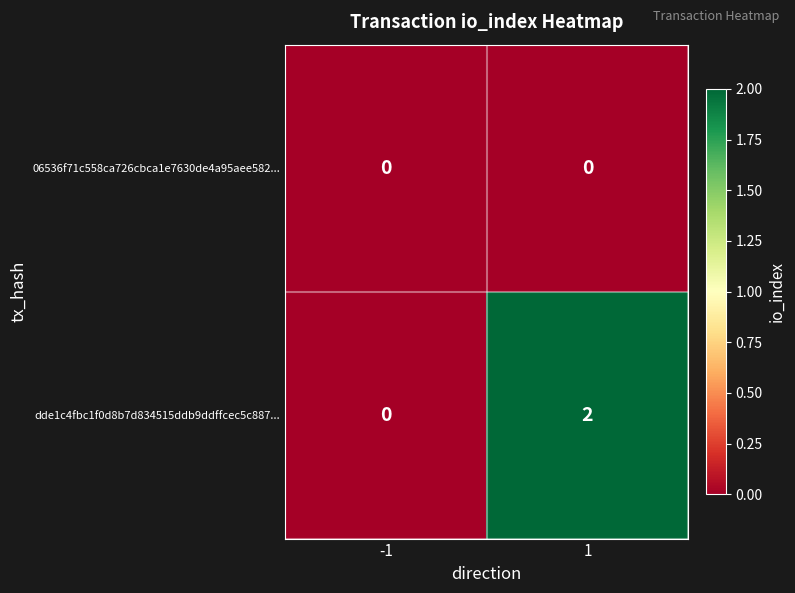

Which series has the largest total across all categories?

dde1c4fbc1f0d8b7d834515ddb9ddffcec5c887...